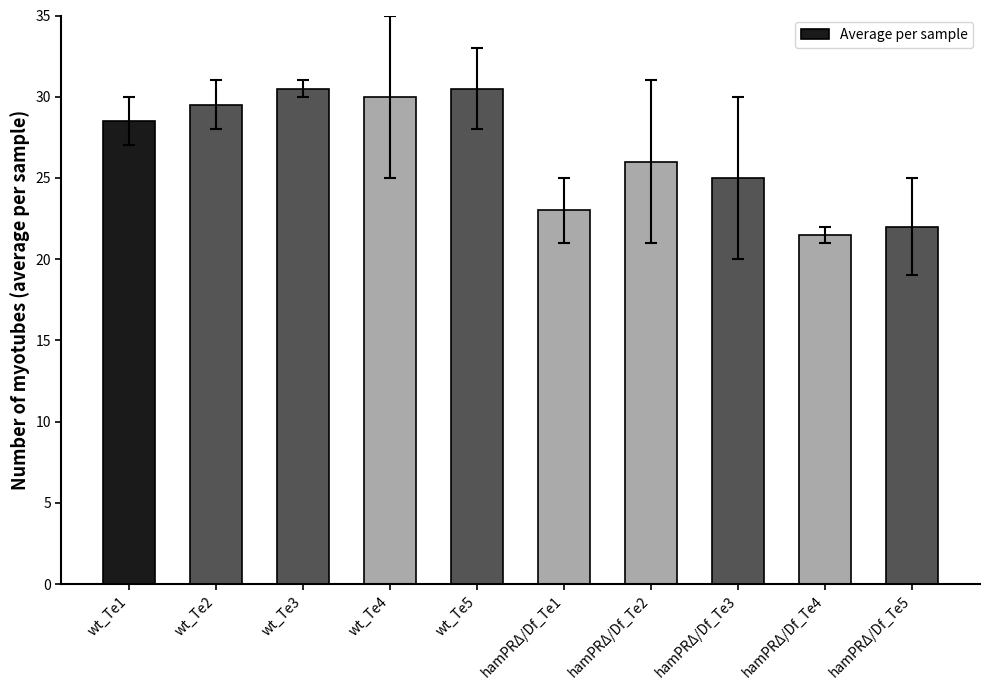

How many values are below 28?

5